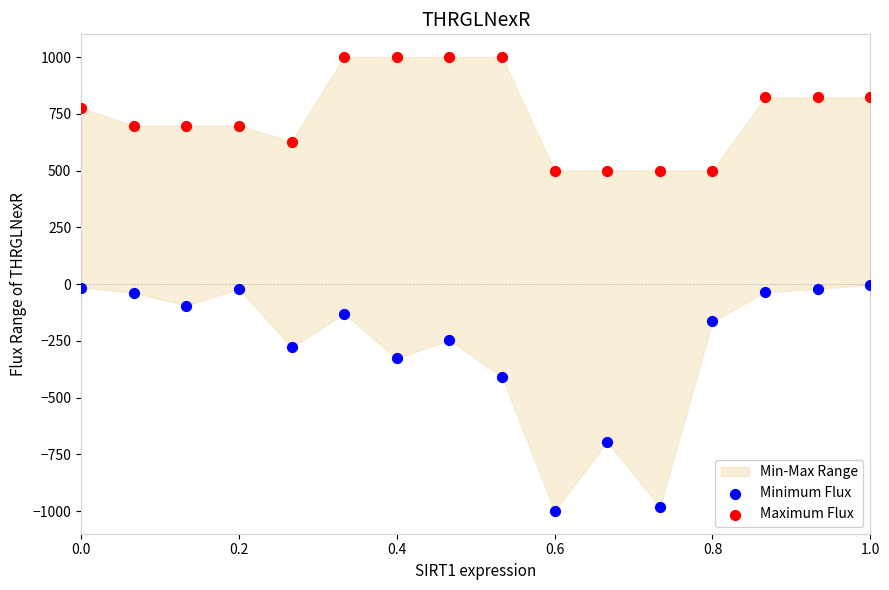

What is the X range (max minus min) for the scatter plot?

1.0